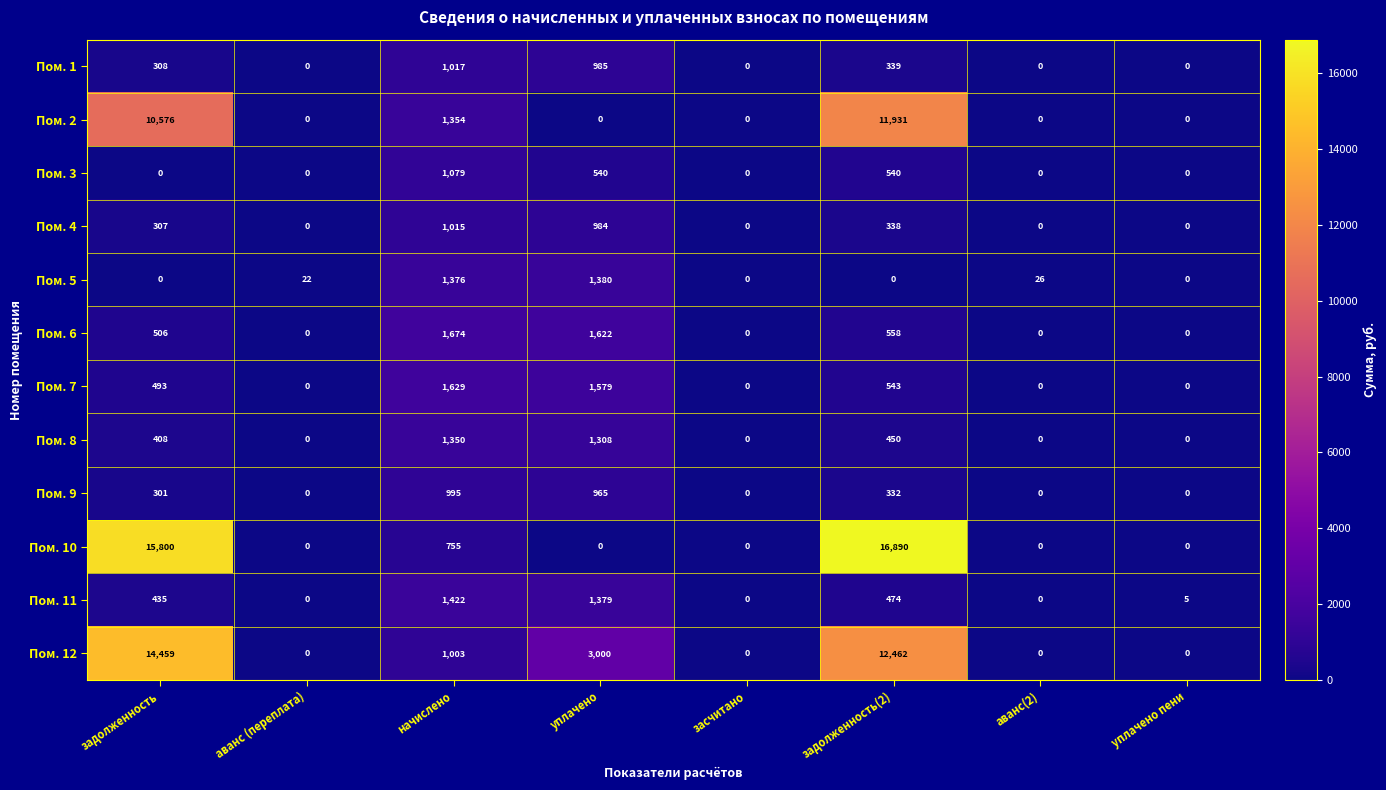

At which label is Пом. 5 closest to 690?

аванс(2)